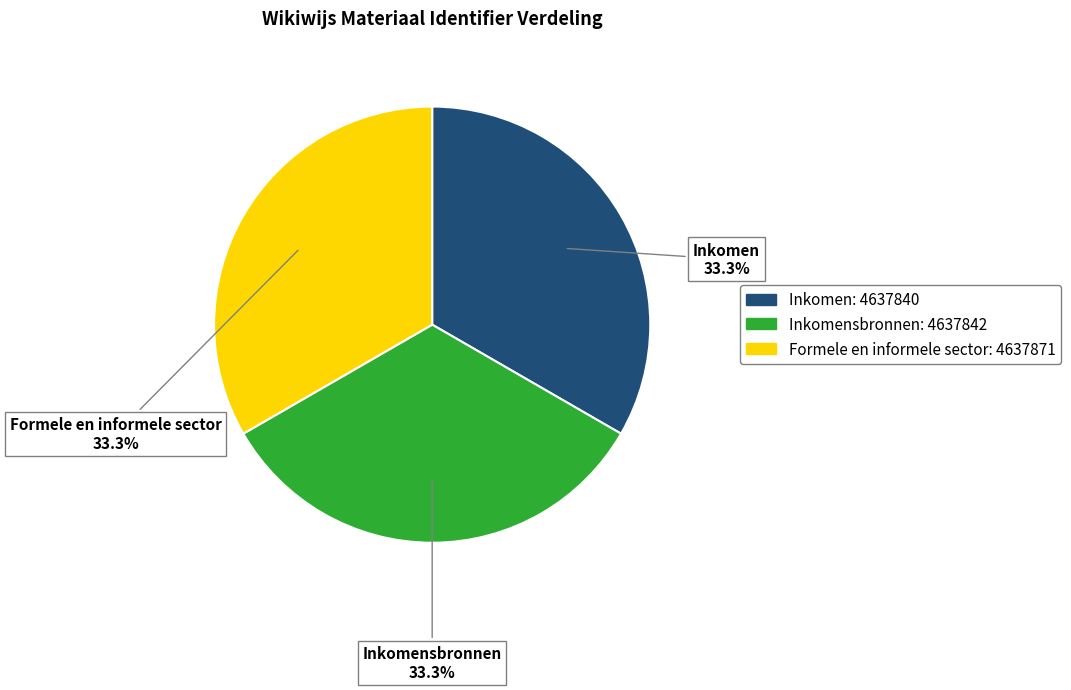

To the nearest percent, what is the average slice percentage?

33%